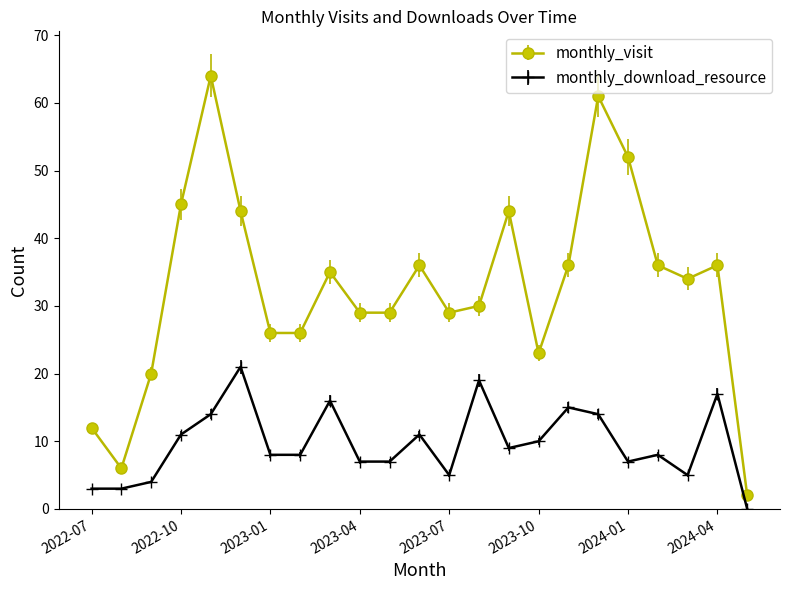

Which series has the largest range (max minus min)?

monthly_visit